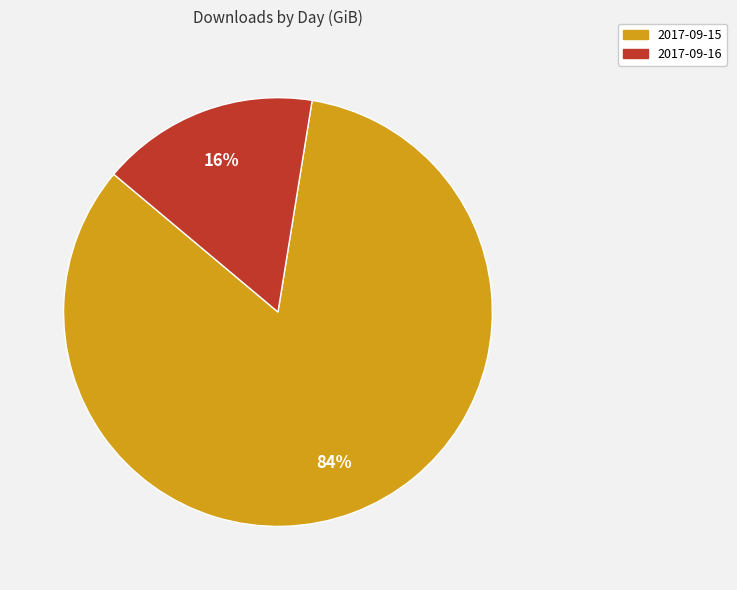

The 2017-09-16 slice represents 5% of the pie. True or false?

False